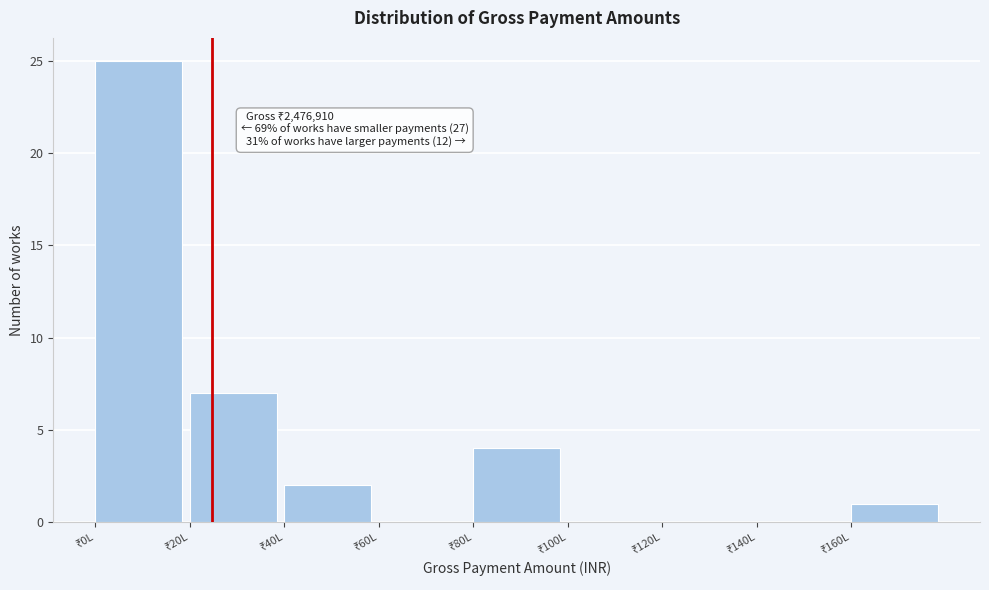

What is the greatest value displayed?

25